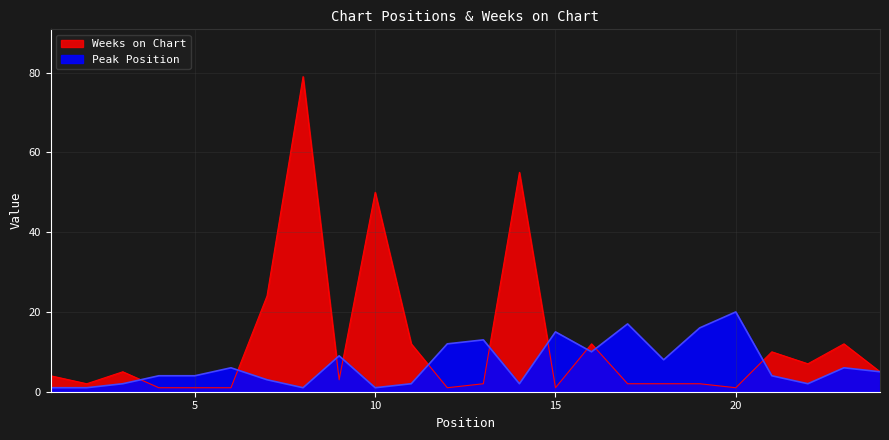

At 22, list the series in order from smallest to largest.

Peak Position, Weeks on Chart